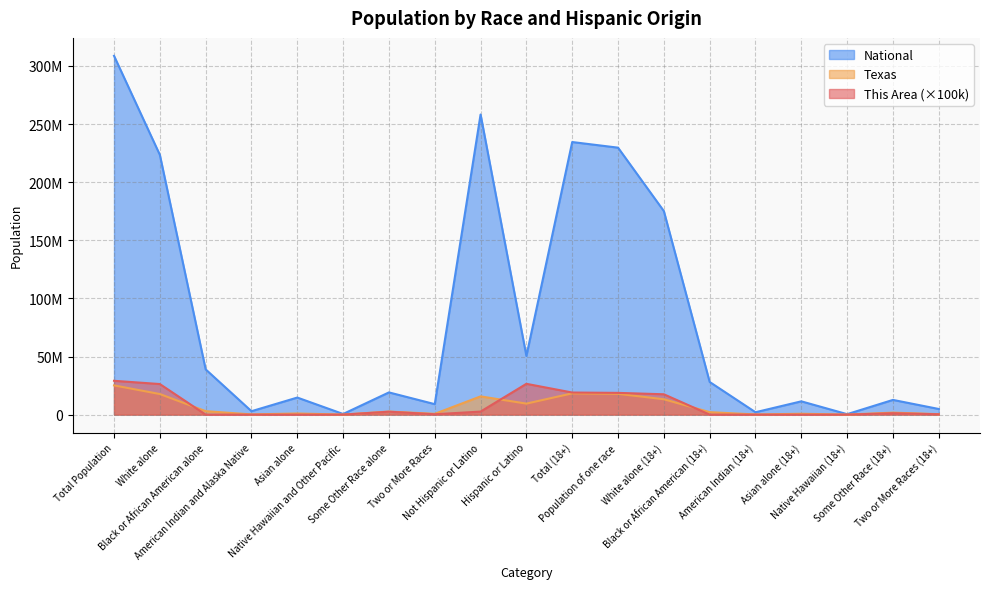

What is the difference between the maximum and minimum values in the This Area series?

29100000